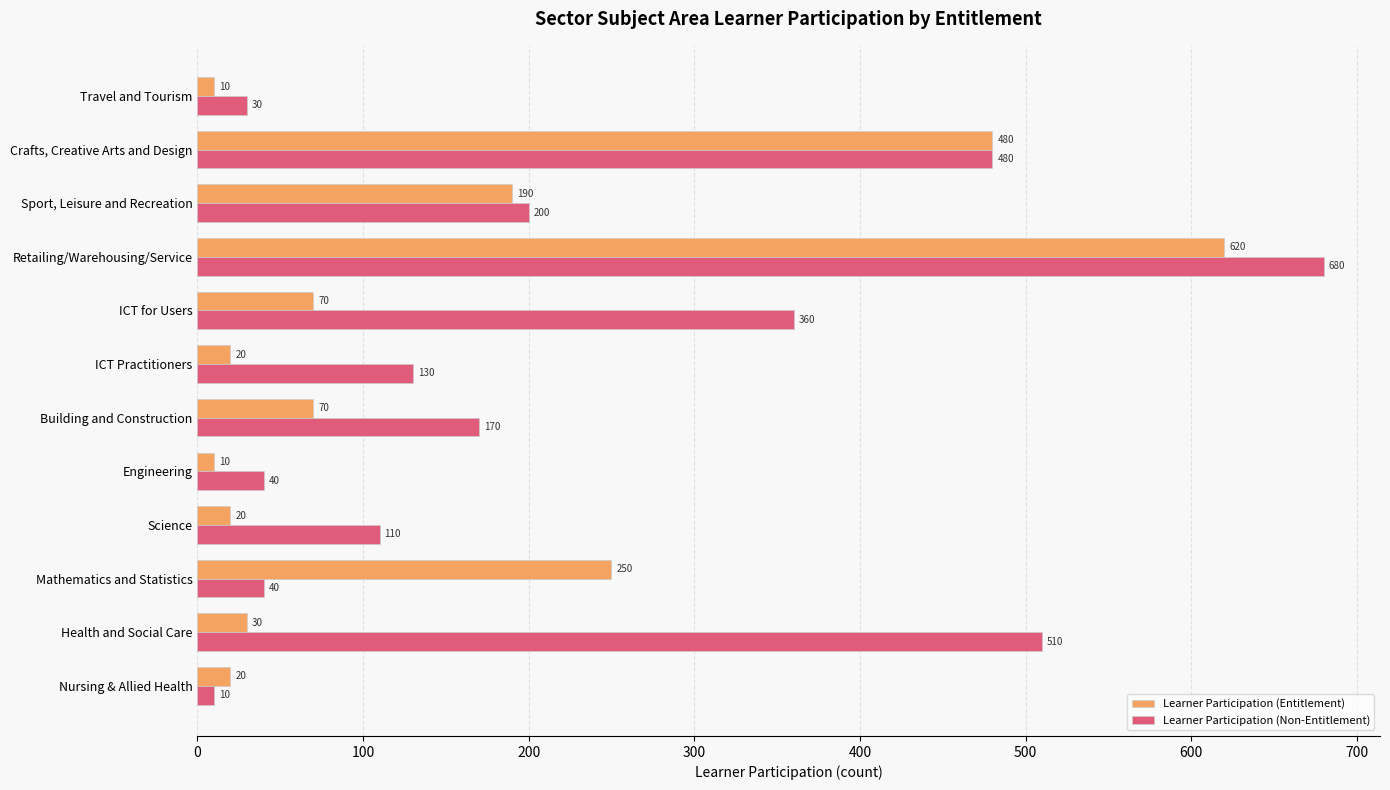

What is the difference between the Learner Participation (Non-Entitlement) values at Crafts, Creative Arts and Design and Travel and Tourism?

450